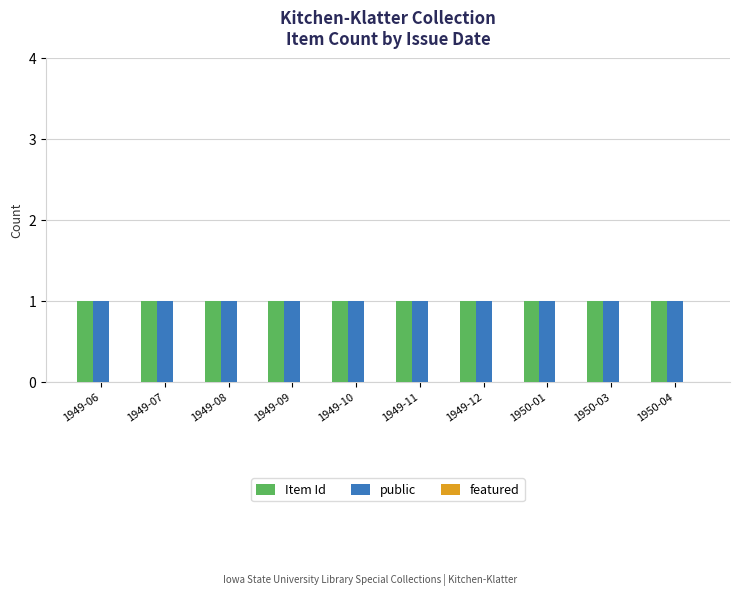

Which category has the lowest value in the featured series?

1949-06